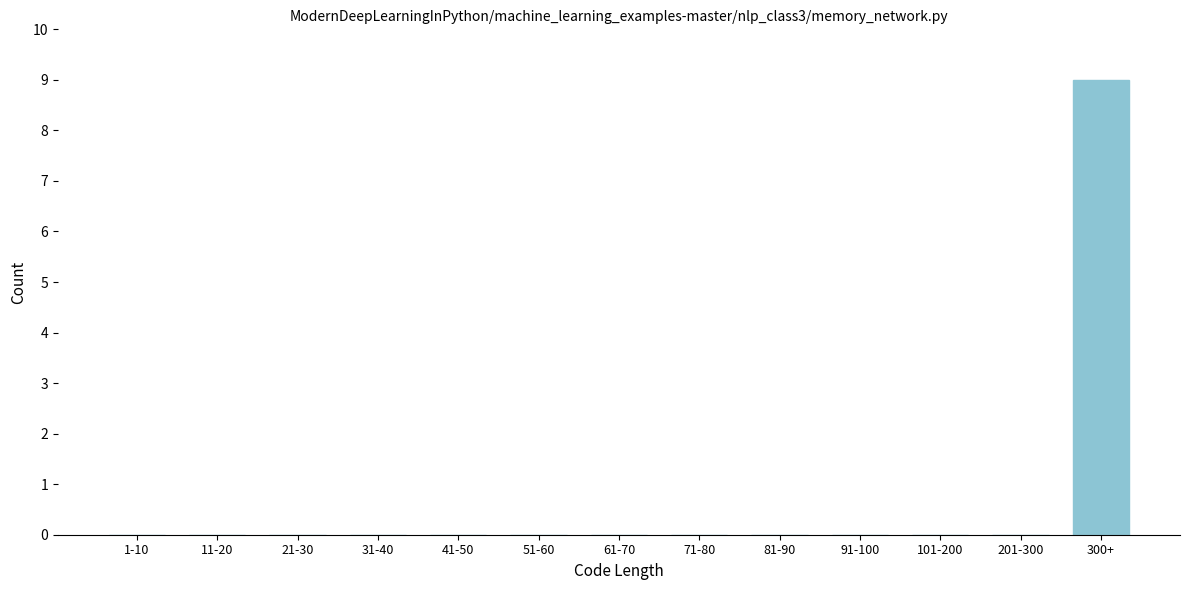

Reading left to right, extract all data points from this chart.

1-10=0	11-20=0	21-30=0	31-40=0	41-50=0	51-60=0	61-70=0	71-80=0	81-90=0	91-100=0	101-200=0	201-300=0	300+=9